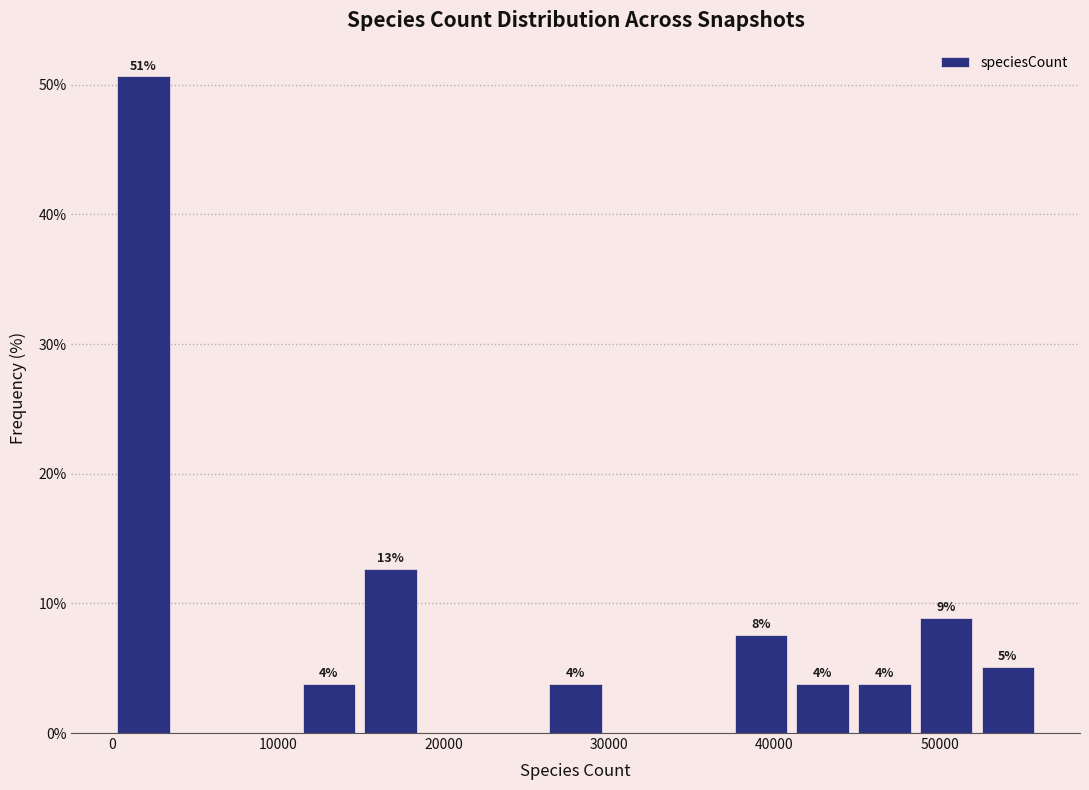

Read against the x-axis, roughly where is the centre of the tallest bar?

2000